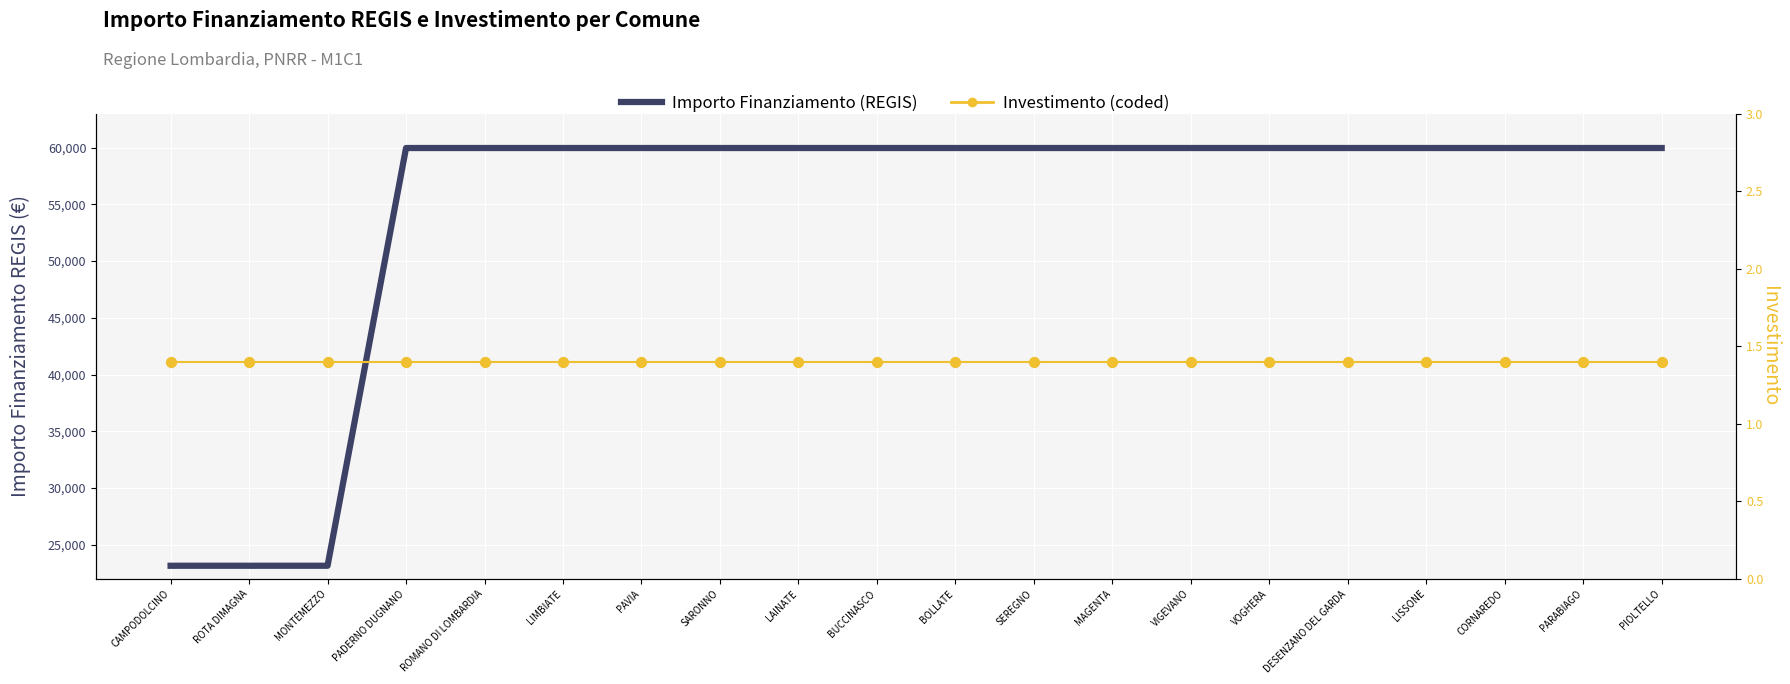

At which category is the sum across all series the highest?

PADERNO DUGNANO